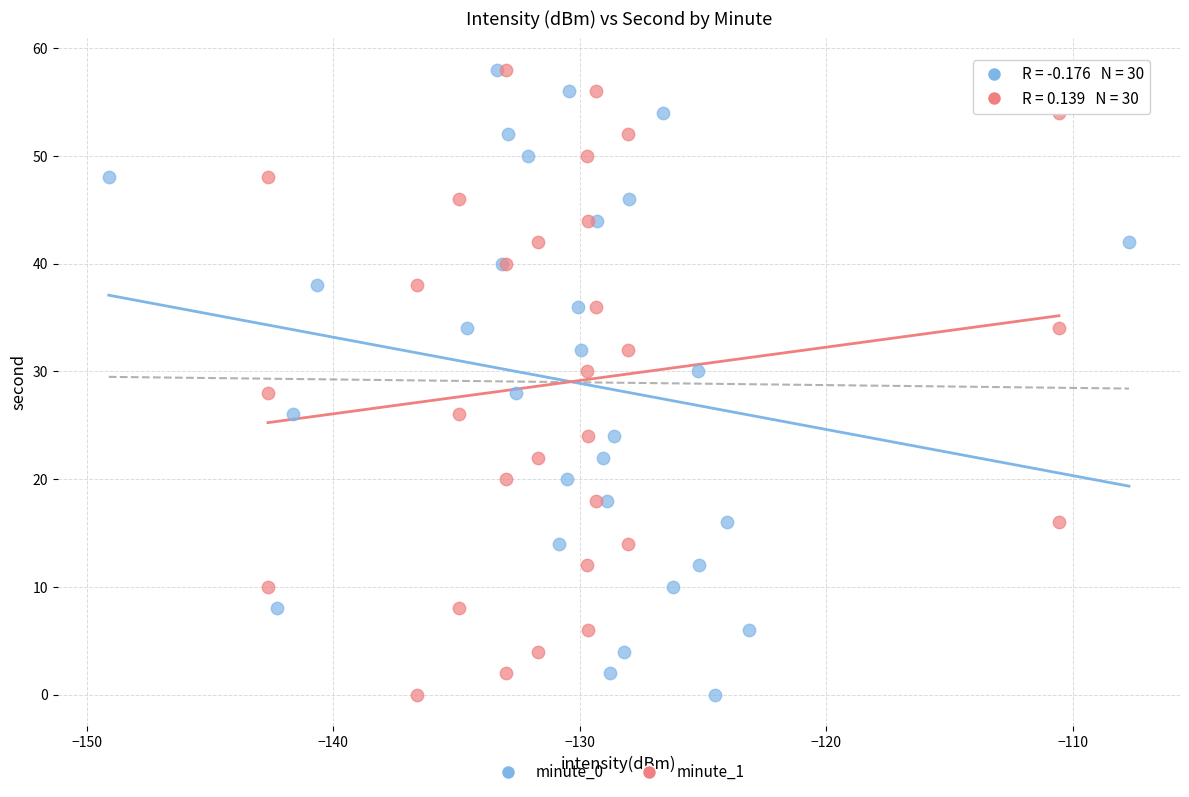

What are all the series names shown in the legend?

minute_0, minute_1